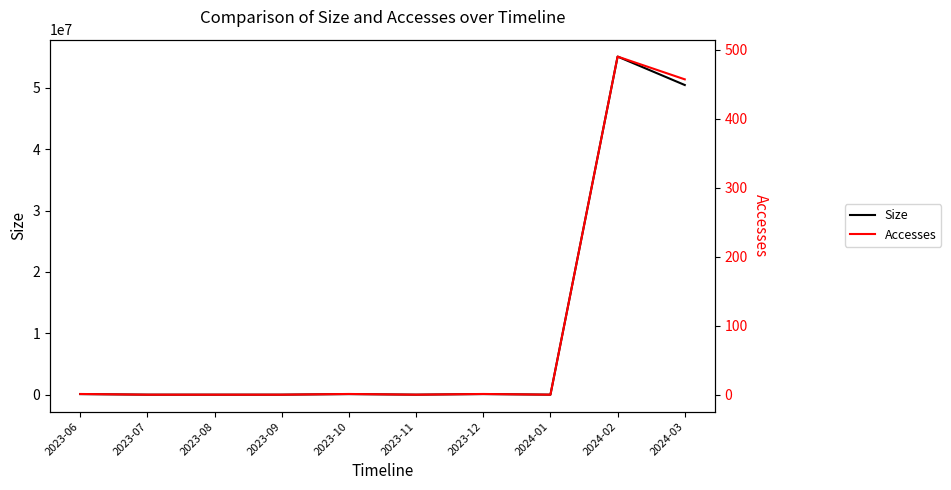

At which label does Size first exceed 90962?

2023-06